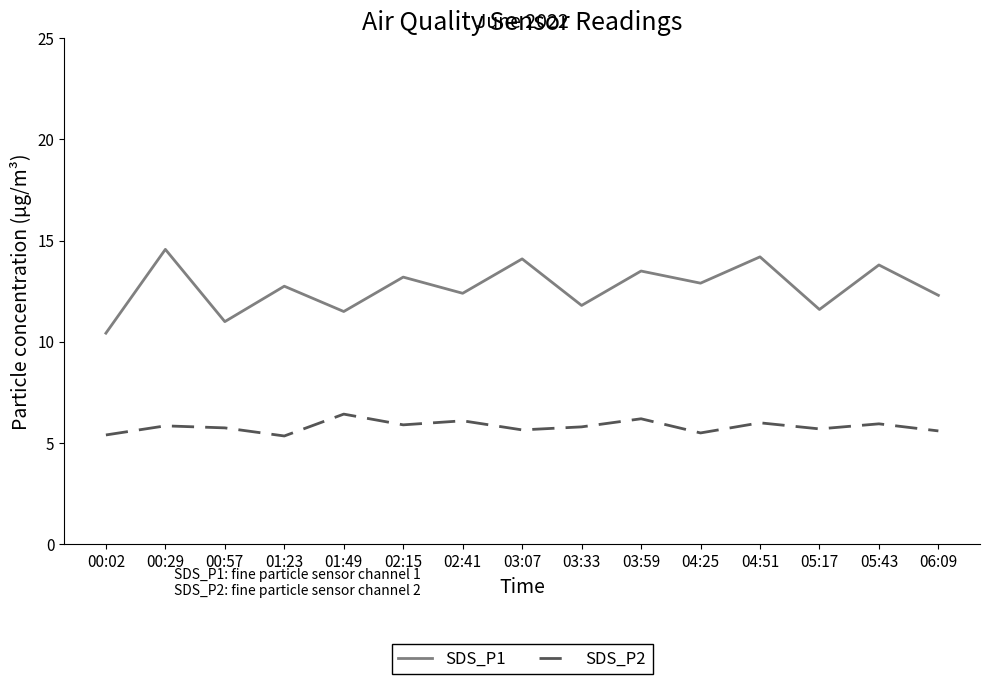

Does the chart display data point markers on the line(s)?

No